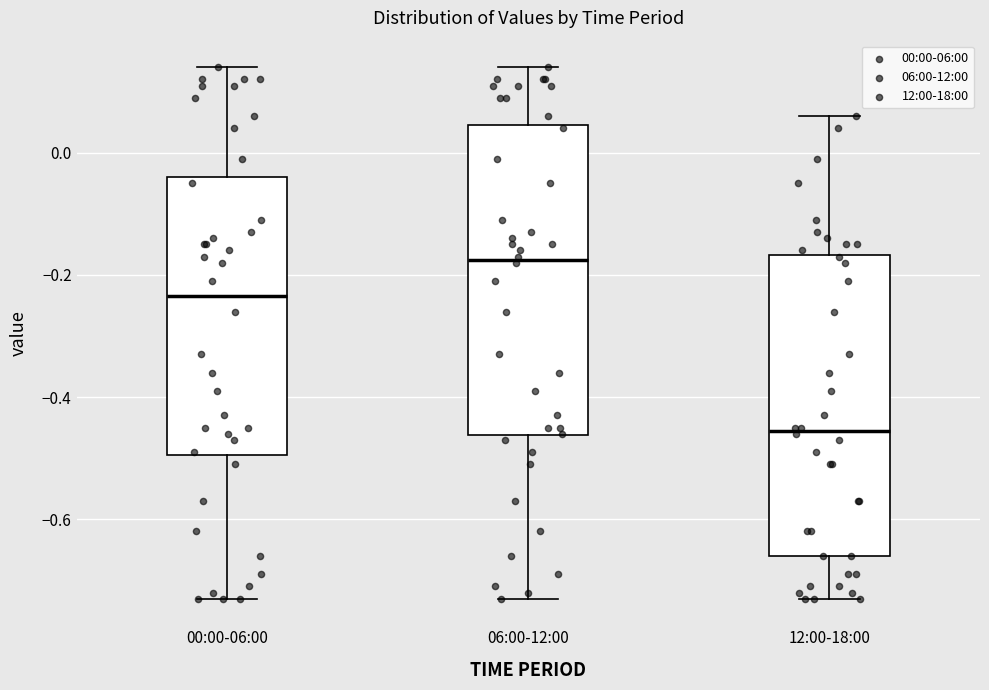

Reading left to right, read every box against the y-axis: the position of its median line, the range the box covers, and the ends of its whiskers. The values are not printed on the chart, so give them approximately, as read against the axis.

00:00-06:00: median -0.24, box -0.50 to -0.04, whiskers -0.72 to 0.14
06:00-12:00: median -0.18, box -0.46 to 0.04, whiskers -0.72 to 0.14
12:00-18:00: median -0.46, box -0.66 to -0.16, whiskers -0.72 to 0.06